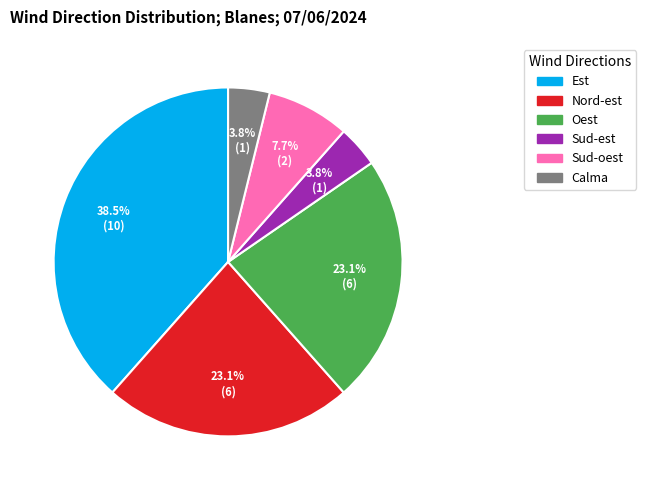

Count the number of slices in the pie.

6